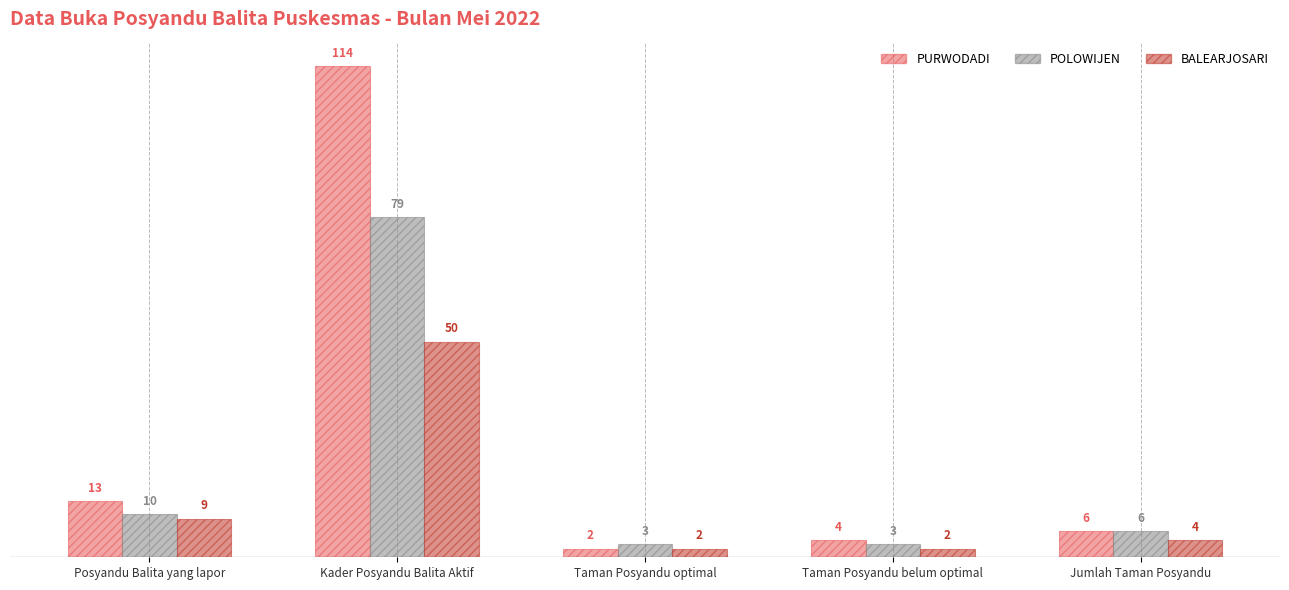

What is the value of the POLOWIJEN bar at the 1st from the left?

10